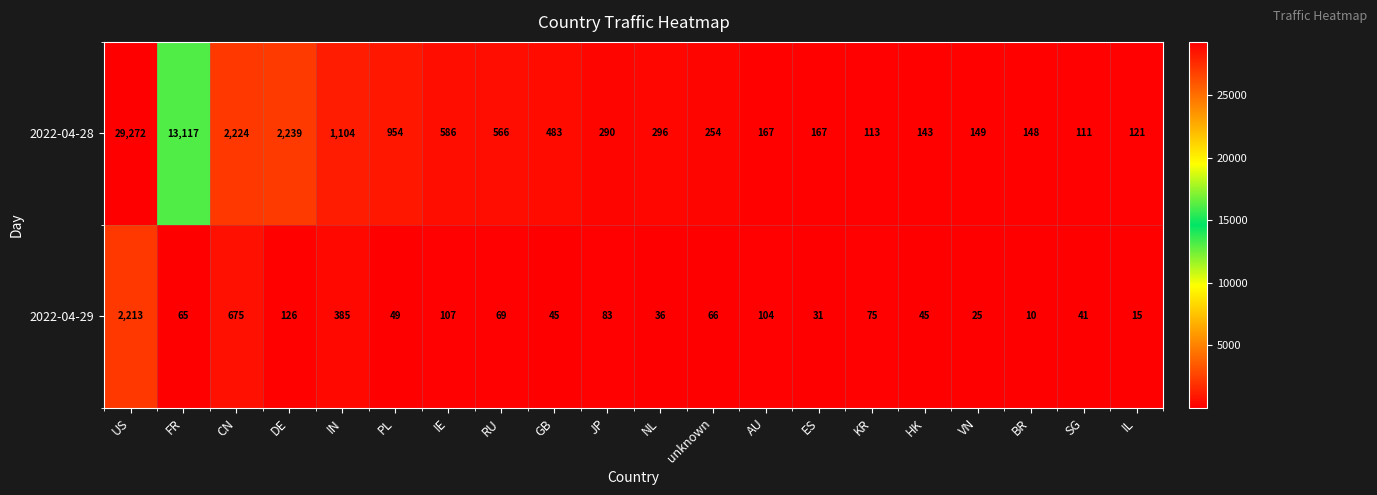

Count the number of categories in the chart.

20